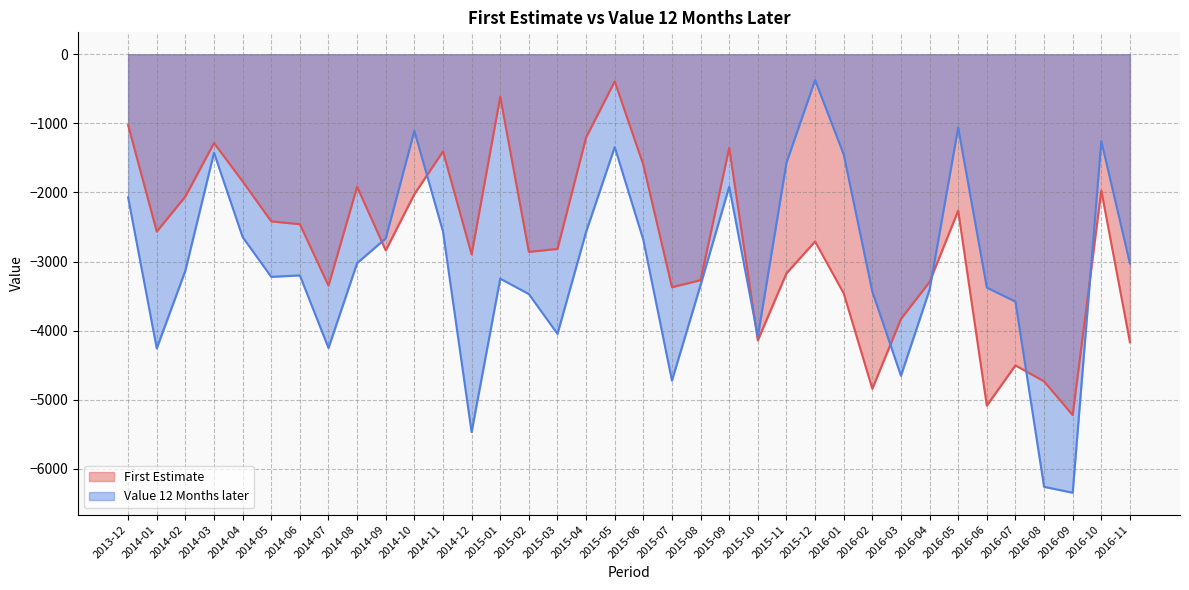

Which series ends up on top after the final intersection of First Estimate and Value 12 Months later?

Value 12 Months later